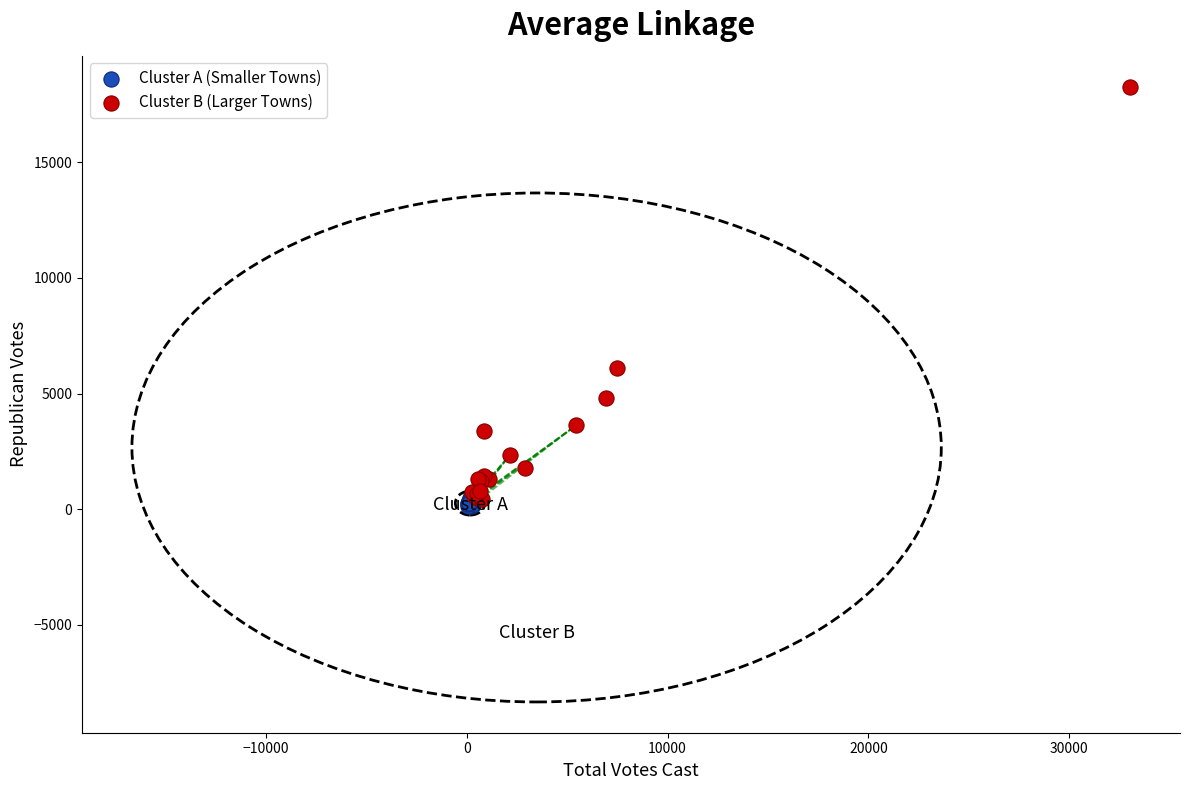

Which series has the widest spread of Y values?

Cluster B (Larger Towns)